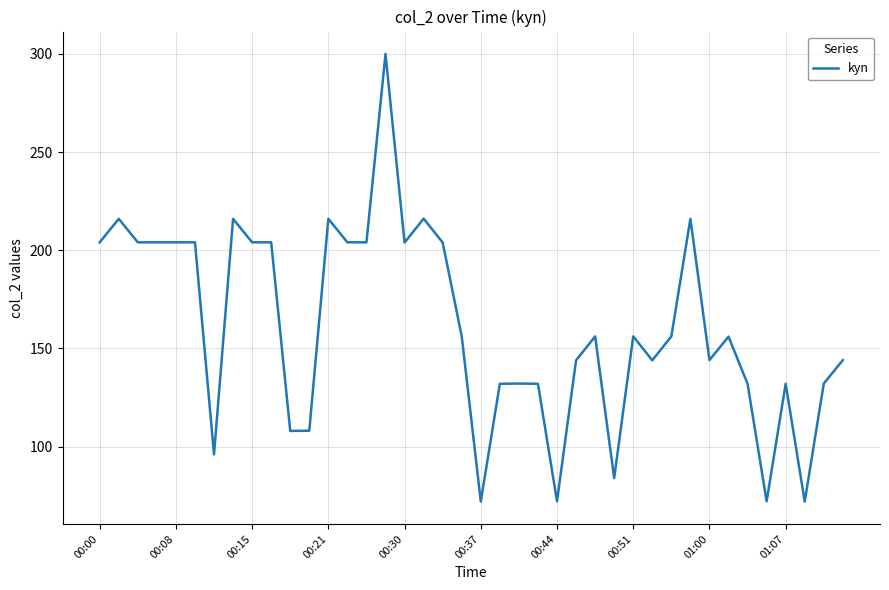

What is the minimum value shown in the chart?

72.0